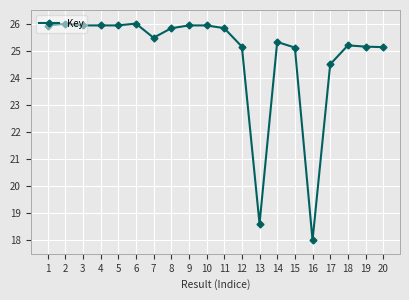

How many data points are above 25?

17